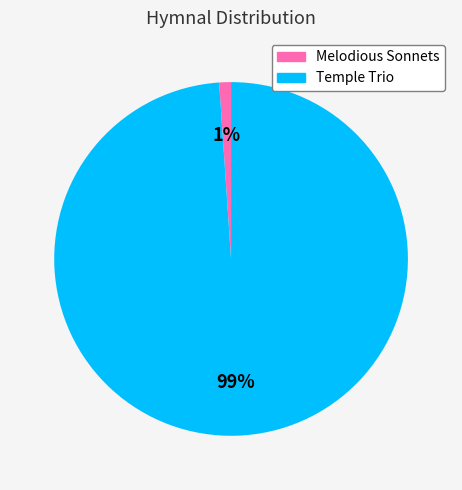

What percentage is the Temple Trio slice, to the nearest percent?

99%